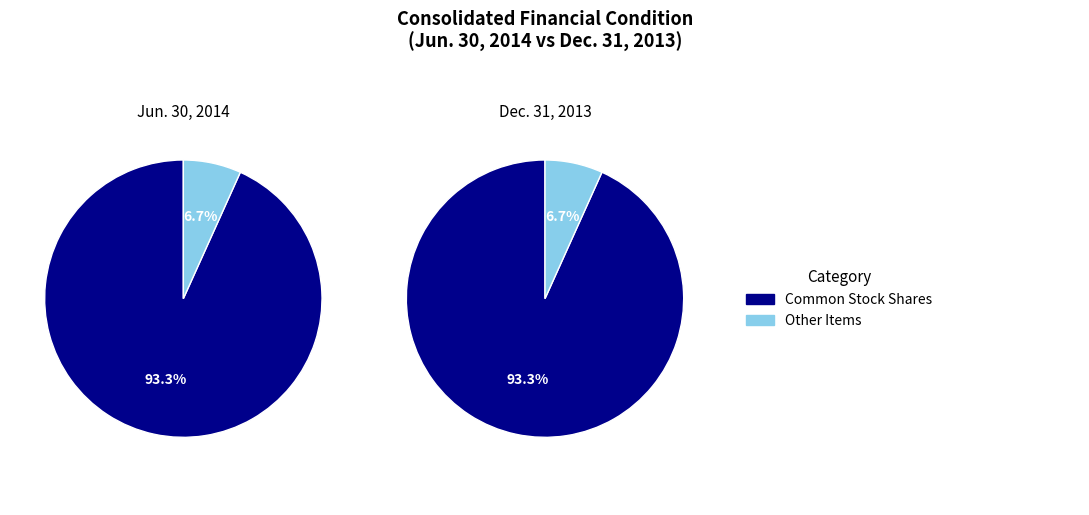

How many slices are in this pie chart?

4